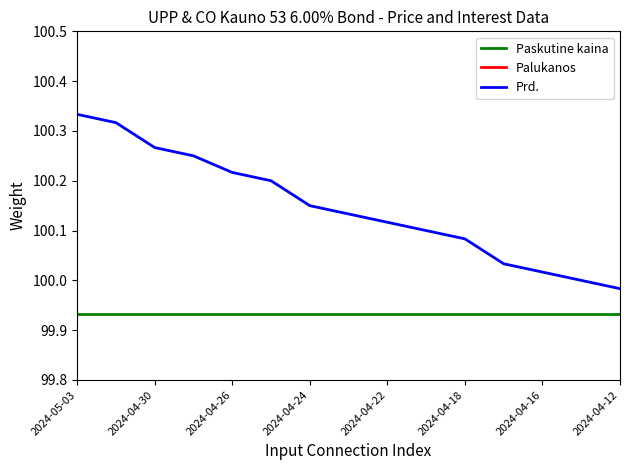

True or false: Paskutine kaina has more than 2 interior local peaks.

False